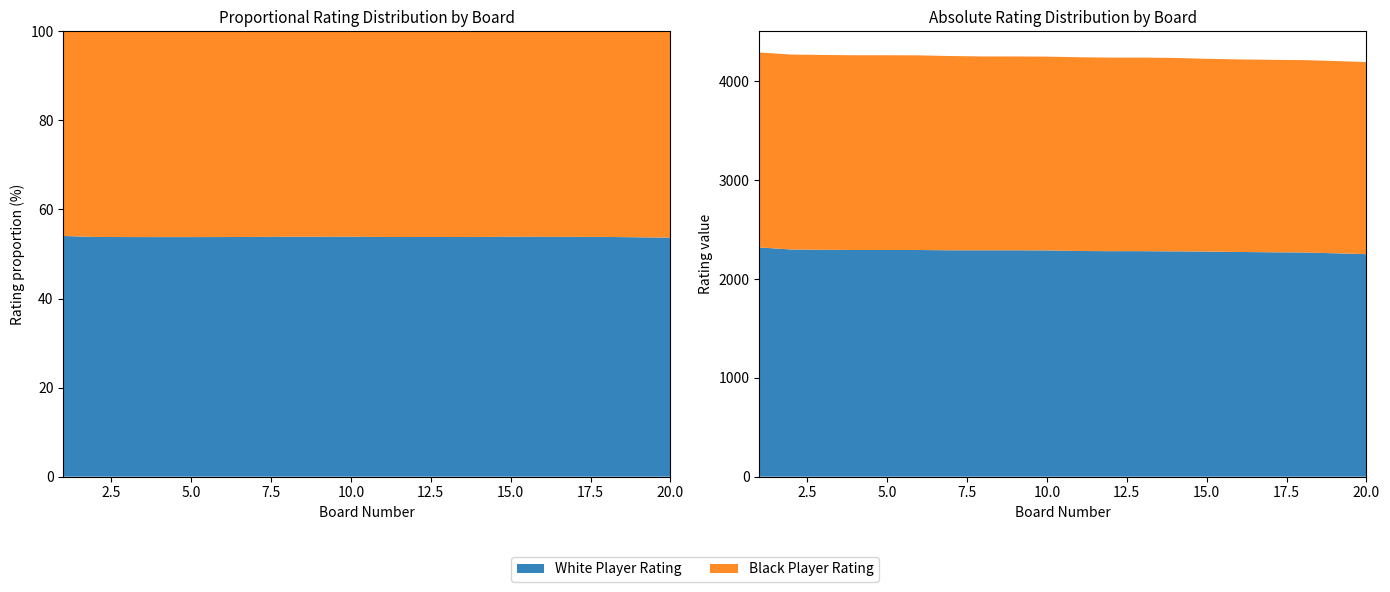

Reading left to right, extract all data points from this chart.

Player Rating (White): 2319	2298	2295	2293	2293	2293	2290	2290	2290	2289	2283	2281	2281	2279	2277	2273	2270	2268	2260	2251
Player Rating (Black): 1972	1972	1971	1970	1970	1969	1965	1961	1961	1960	1960	1958	1958	1957	1950	1948	1947	1946	1945	1943
Board Number: 1	2	3	4	5	6	7	8	9	10	11	12	13	14	15	16	17	18	19	20